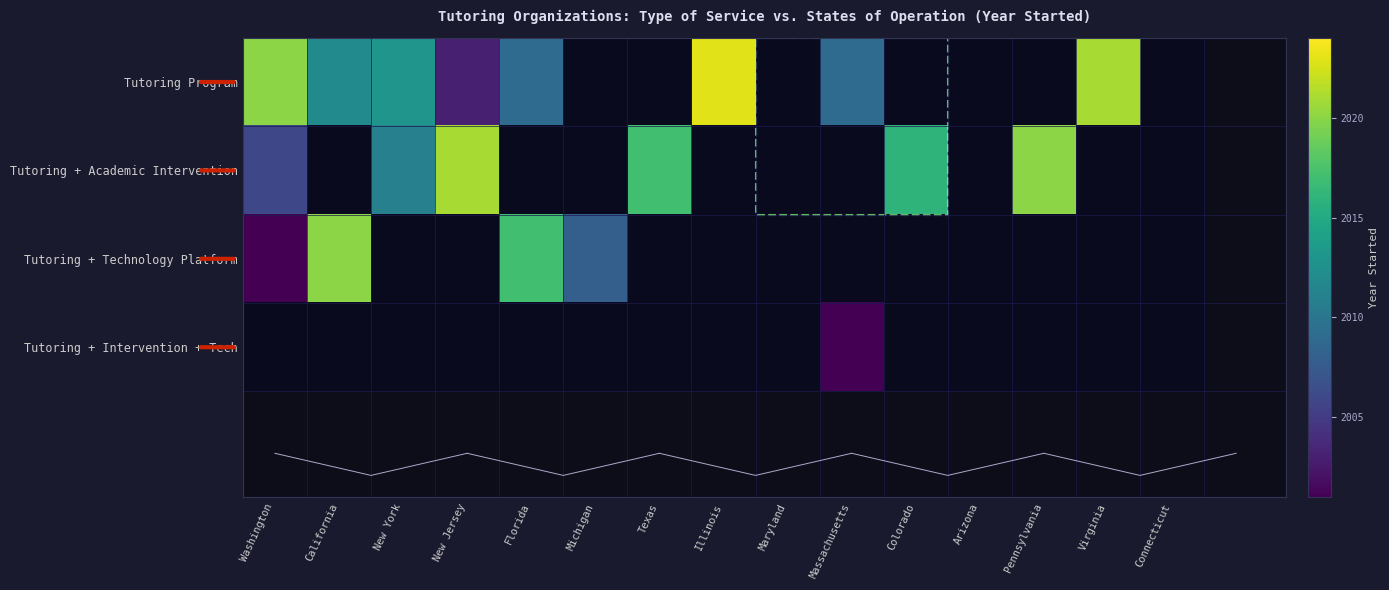

At how many categories does at least one series exceed 2020?

3